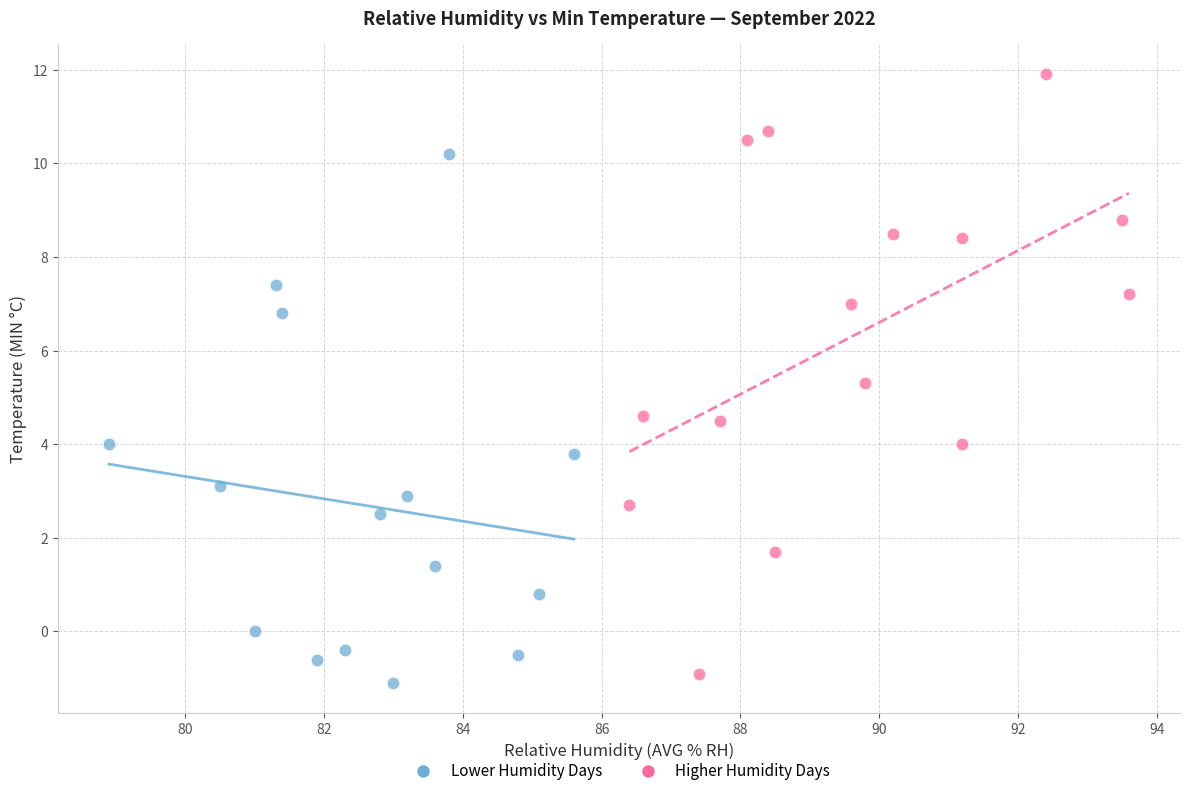

Which series reaches the maximum Y coordinate?

Higher Humidity Days